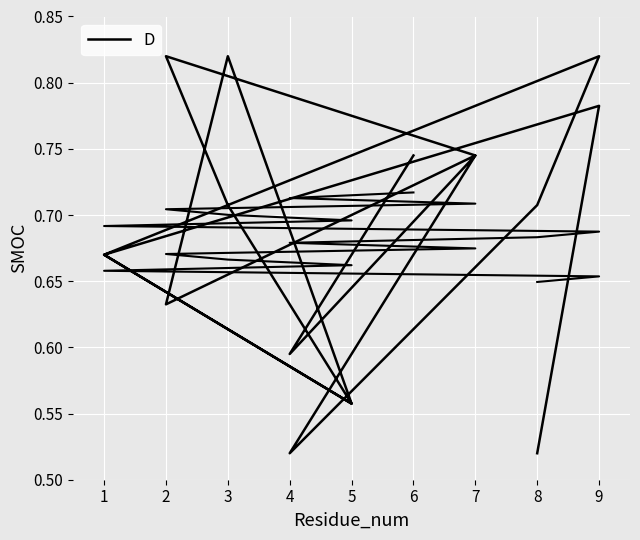

Rank the categories by value from highest to lowest.

3, 9, 2, 9, 7, 7, 6, 8, 3, 1, 1, 2, 4, 5, 5, 8, 4